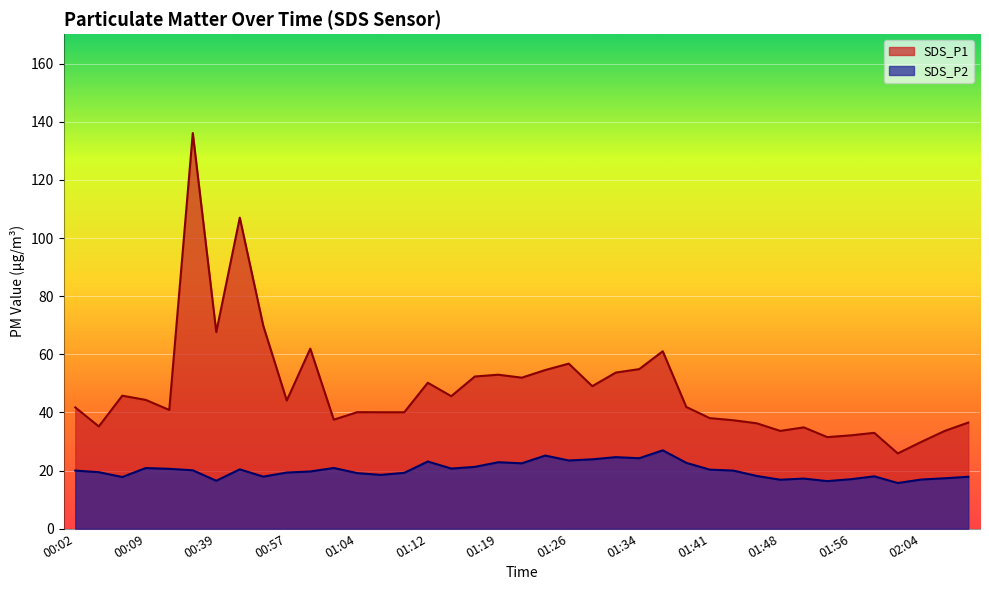

True or false: SDS_P1 and SDS_P2 cross at least once.

False